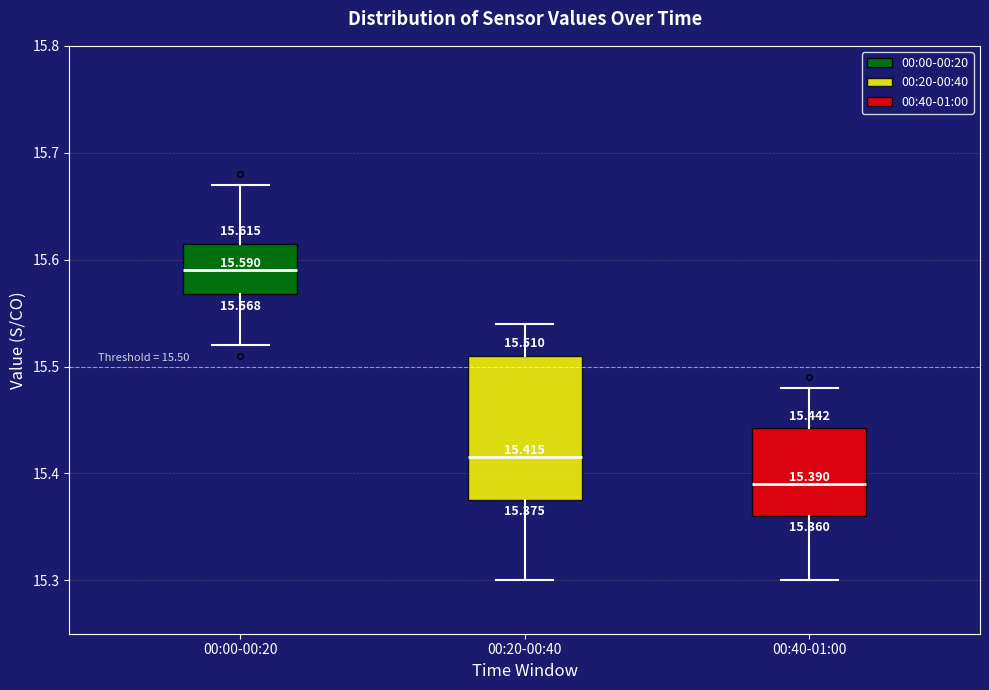

Which box's median line is the highest?

00:00-00:20